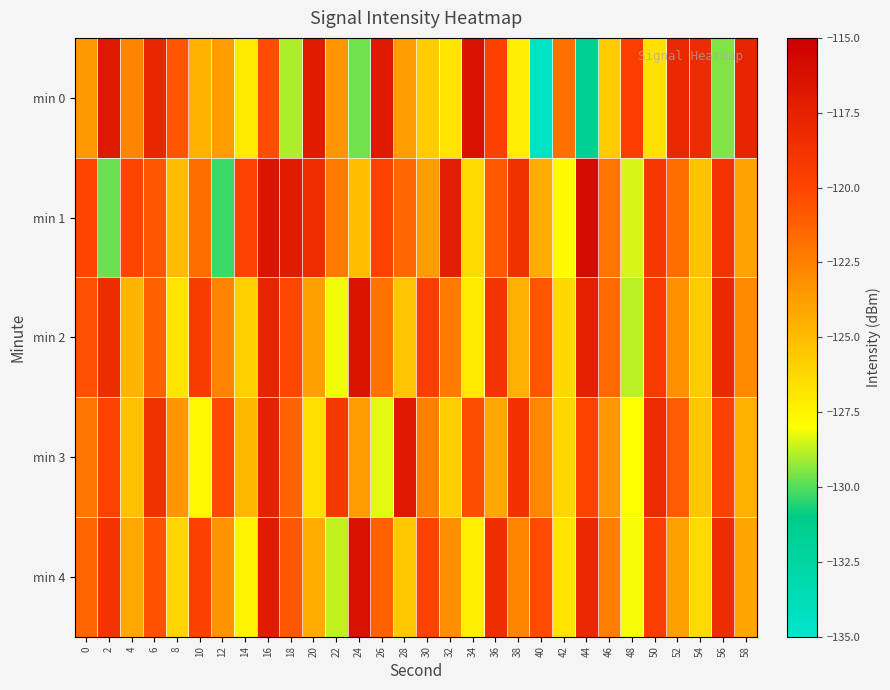

What is the total value across all series at 36?

-602.1